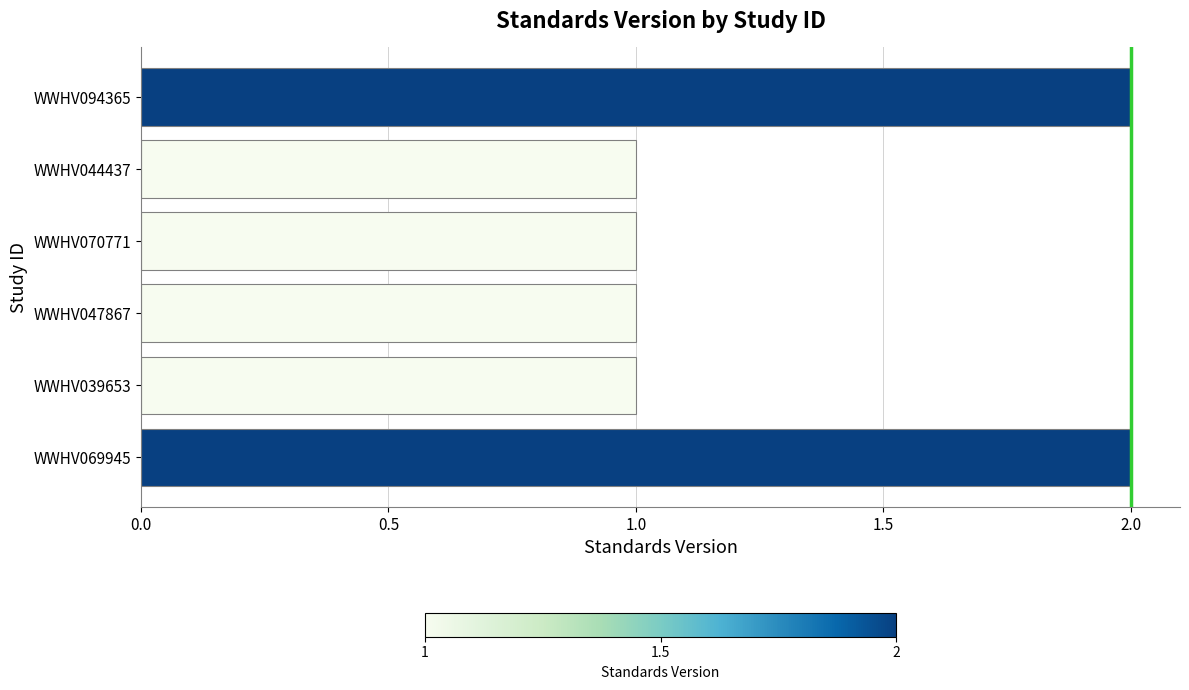

What is the maximum value shown in the chart?

2